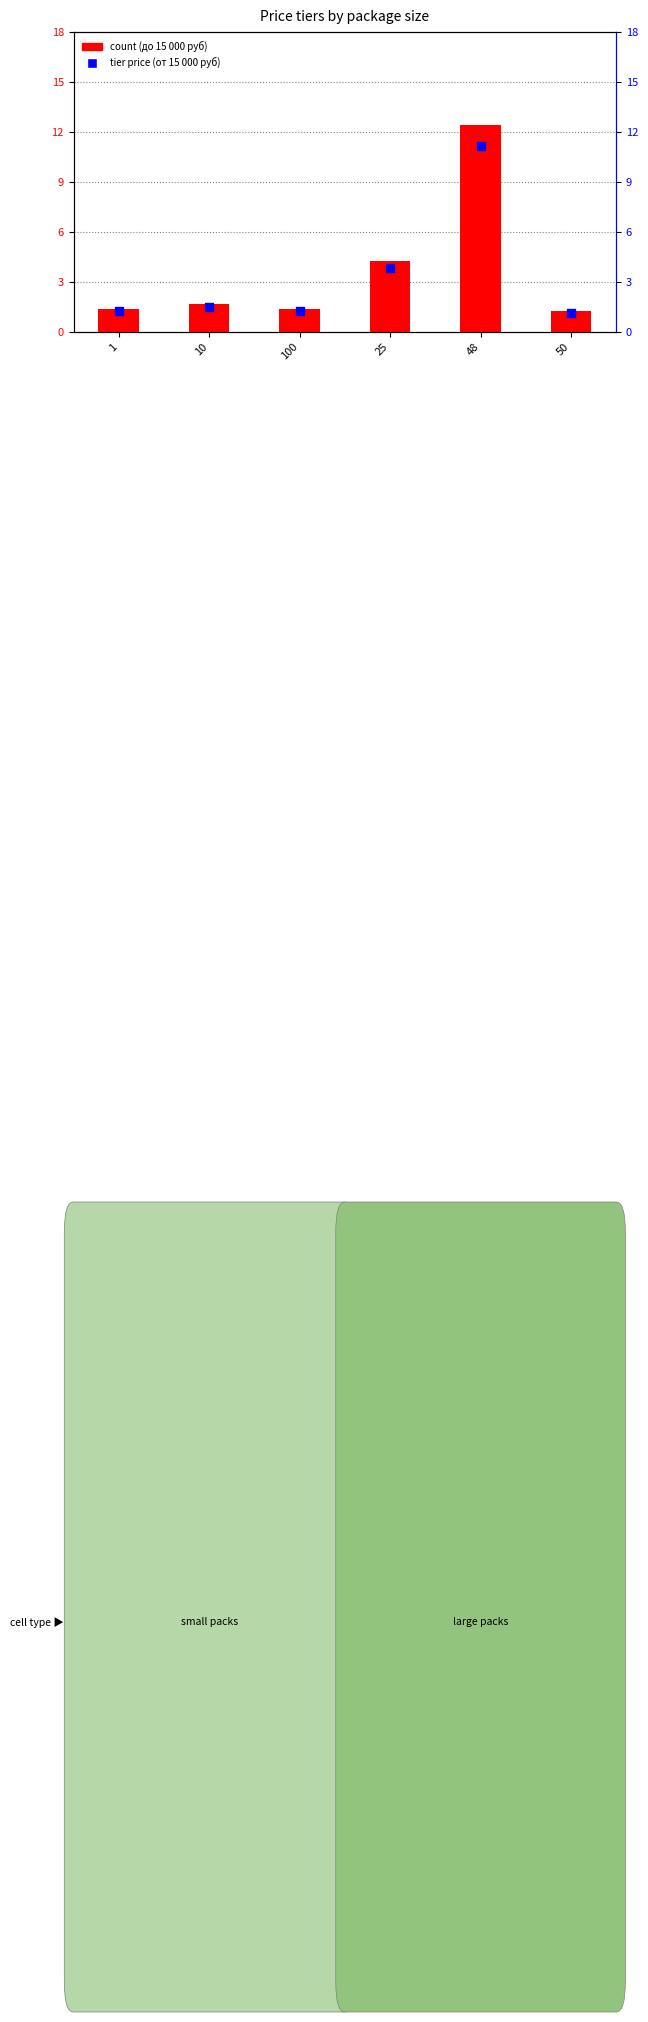

Which series contains the lowest Y value?

от 15 000 руб